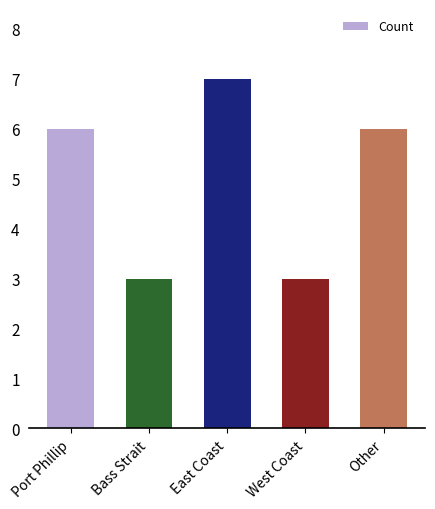

What position from the left is Port Phillip?

1